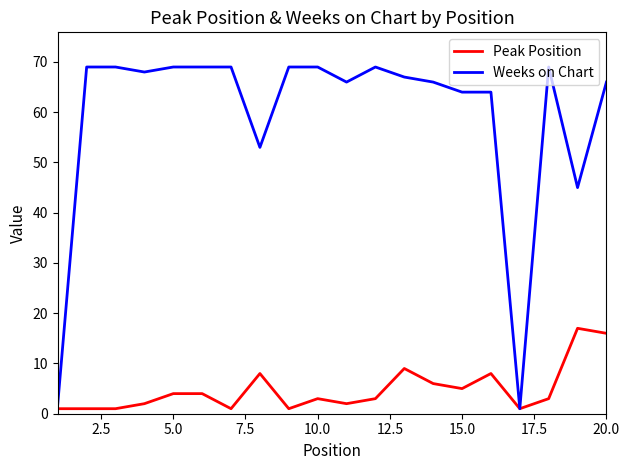

Which series has the largest total across all categories?

Weeks on Chart